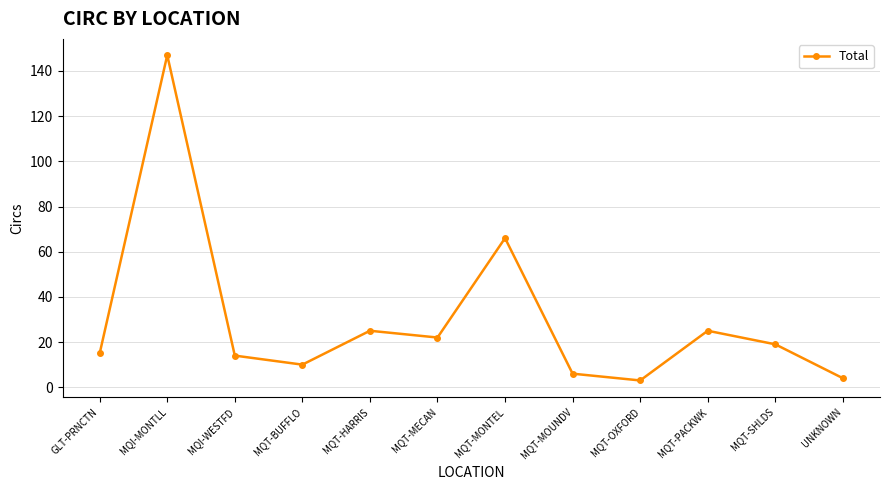

At which category does the chart reach its peak across all series?

MQI-MONTLL